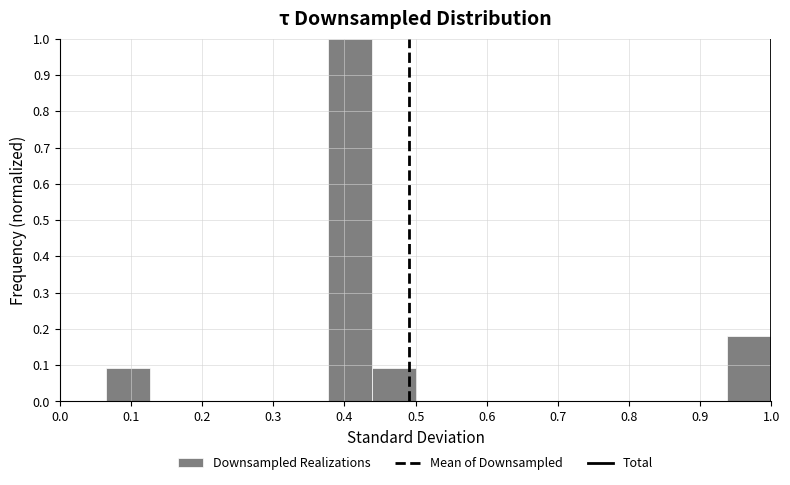

Over which range of the x-axis is the bar tallest?

0.38 to 0.44